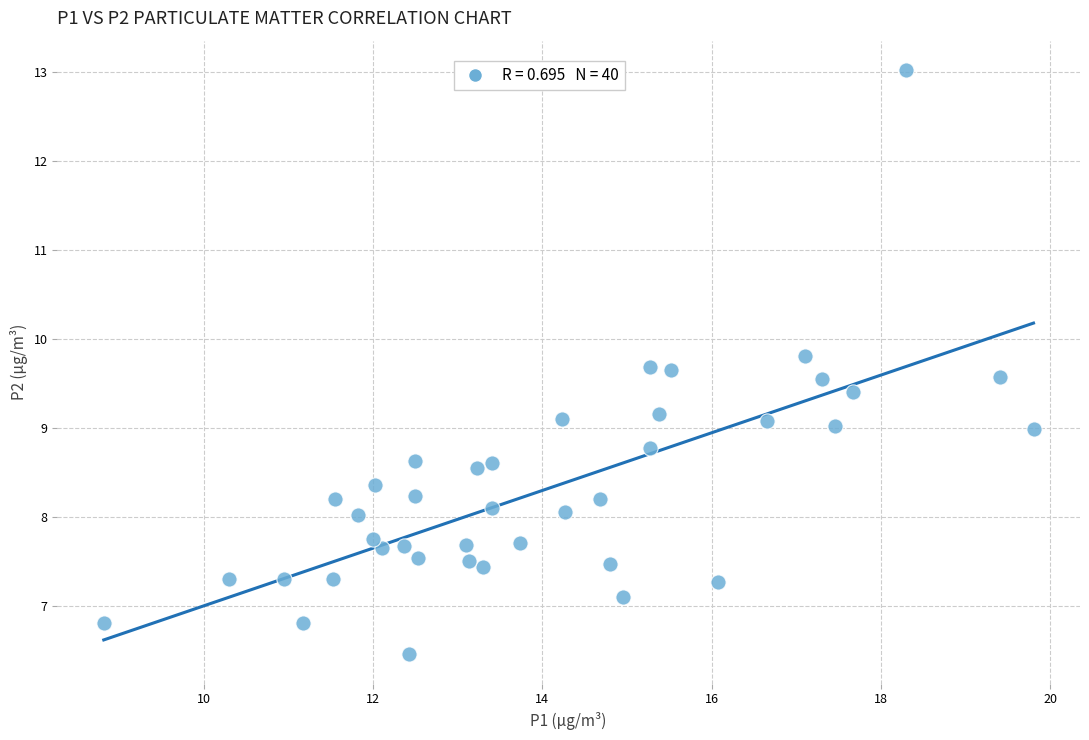

What is the range of Y values (max minus min)?

6.6